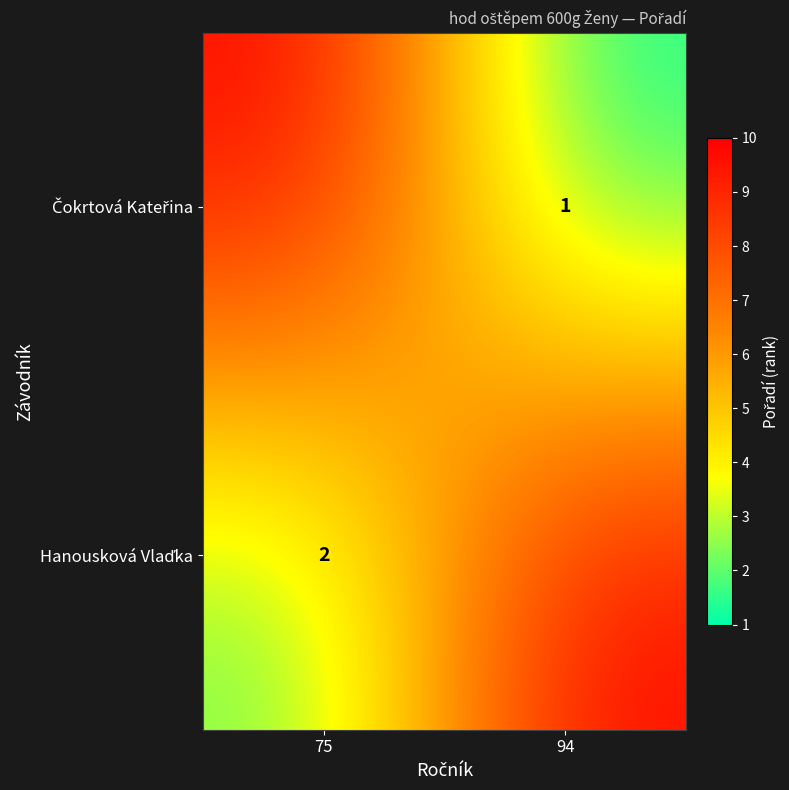

What is the average value of the Hanousková Vlaďka series?

6